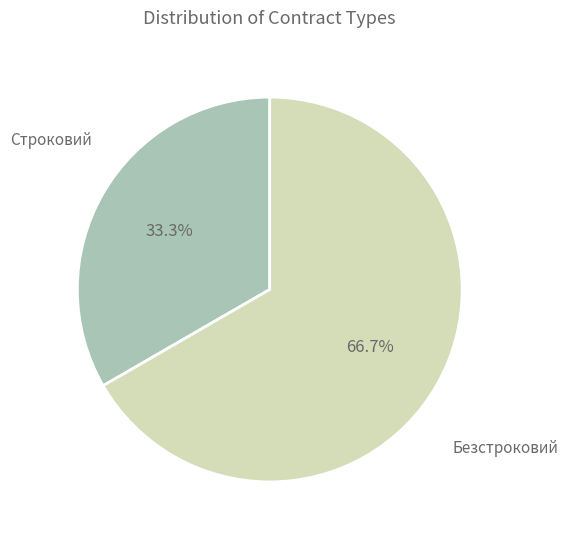

Does any single category account for the majority?

Yes